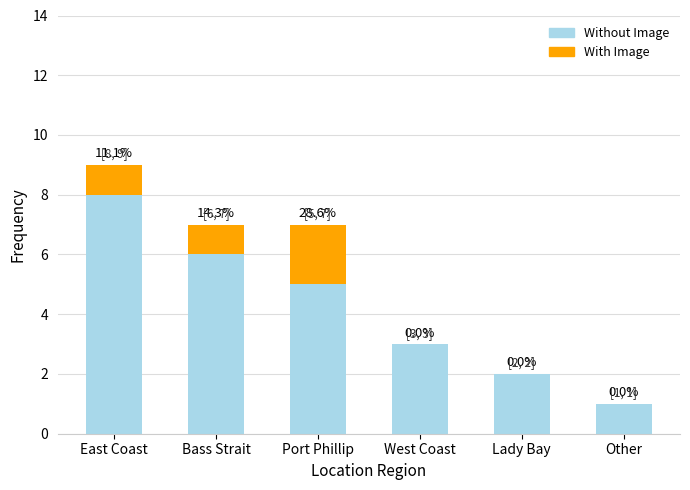

What is the total value across all series at Port Phillip?

7